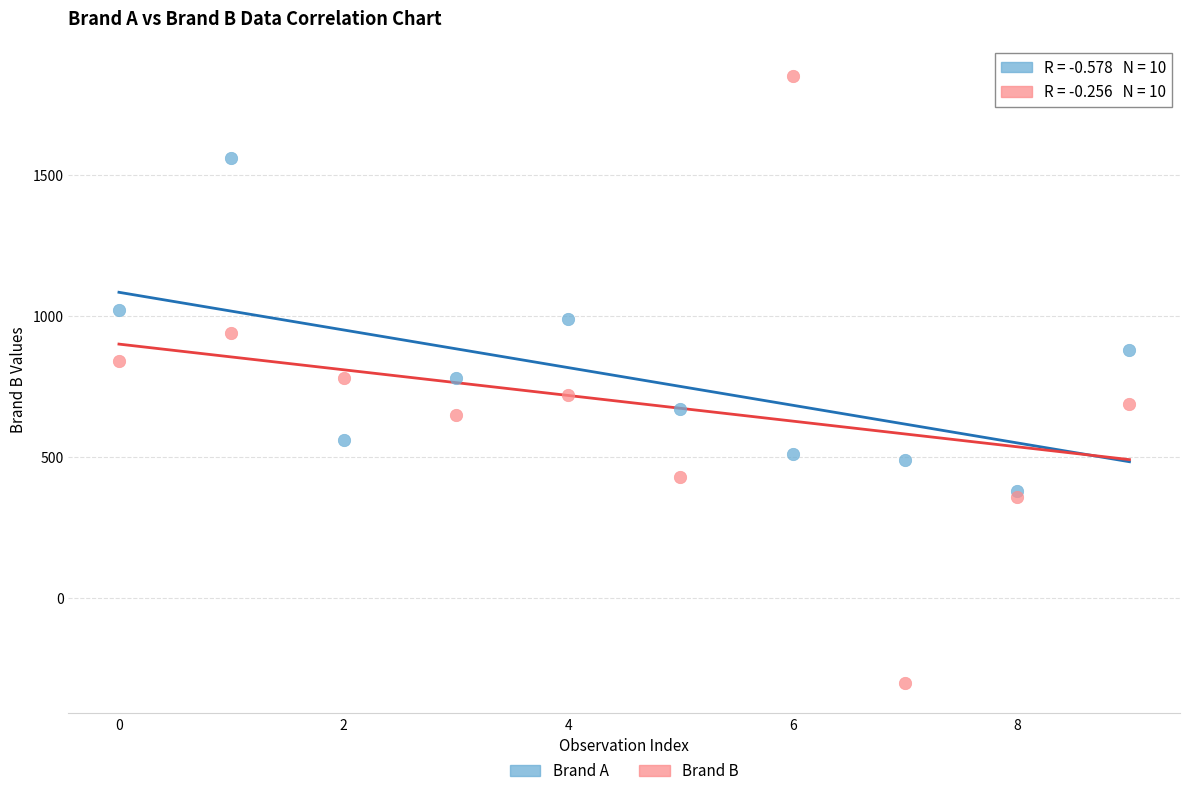

What are all the series names shown in the legend?

Brand A, Brand B